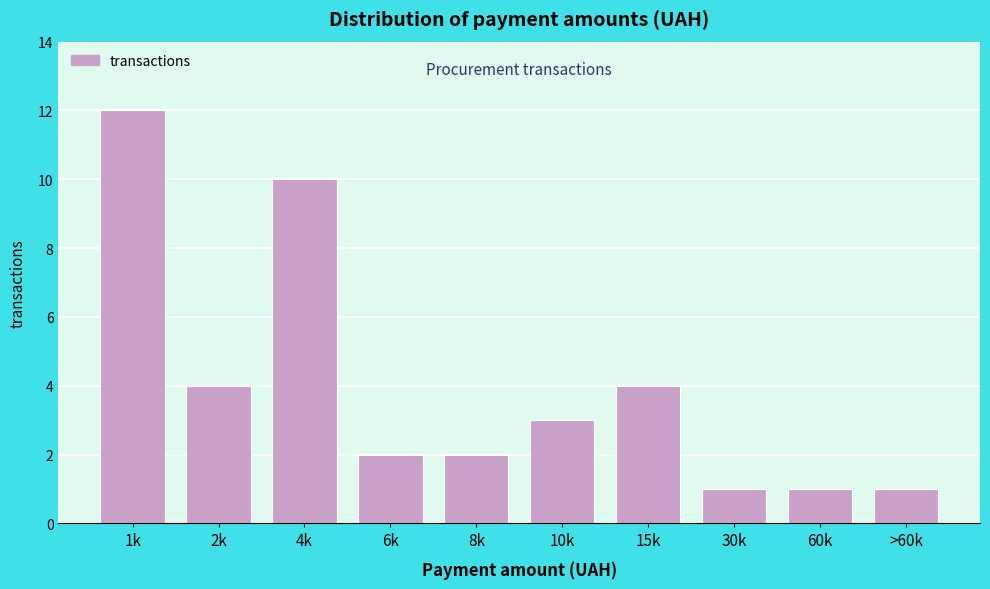

Reading left to right, list all the values displayed in this chart.

1k=12	2k=4	4k=10	6k=2	8k=2	10k=3	15k=4	30k=1	60k=1	>60k=1